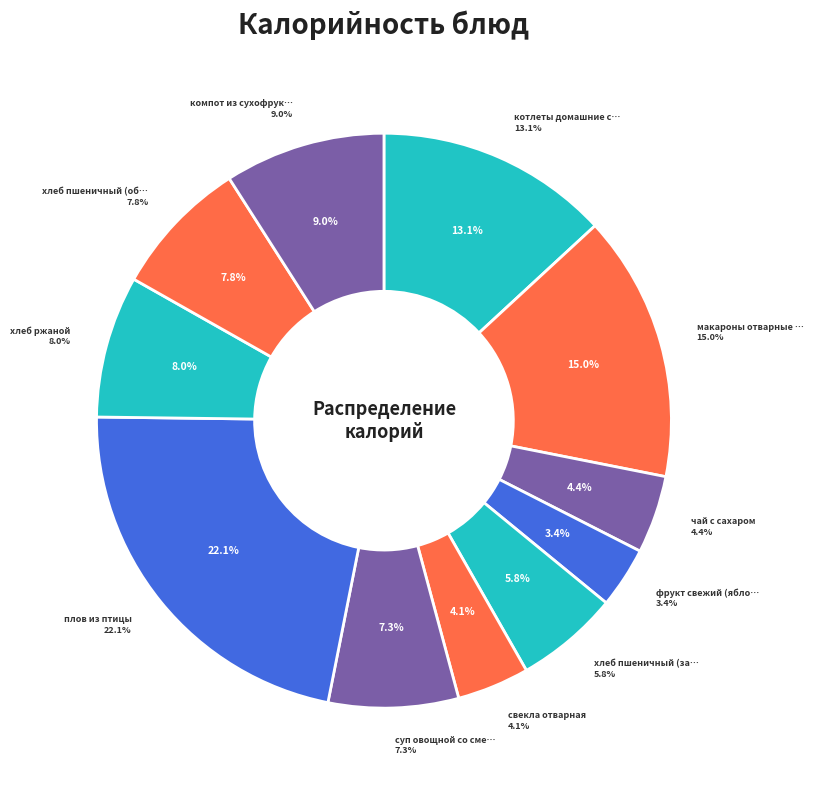

Is it true that хлеб пшеничный (завтрак) is 1% of the pie?

False